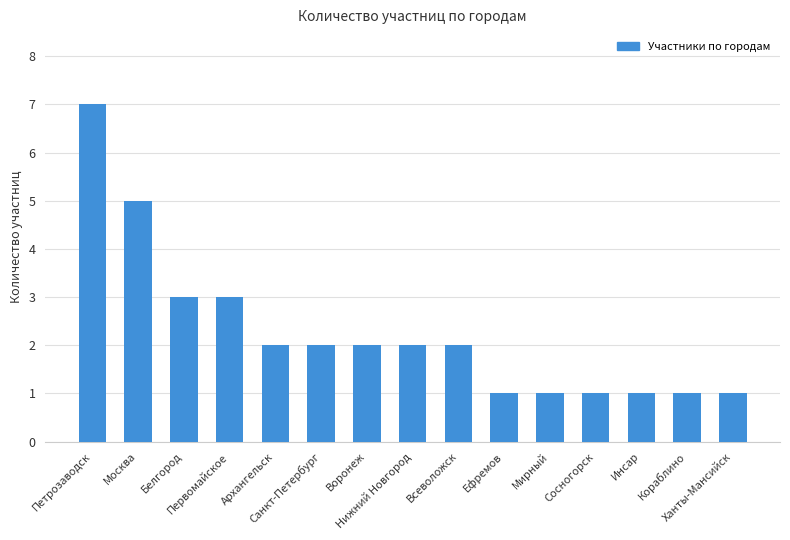

What is the sum of the values at Сосногорск and Ханты-Мансийск?

2